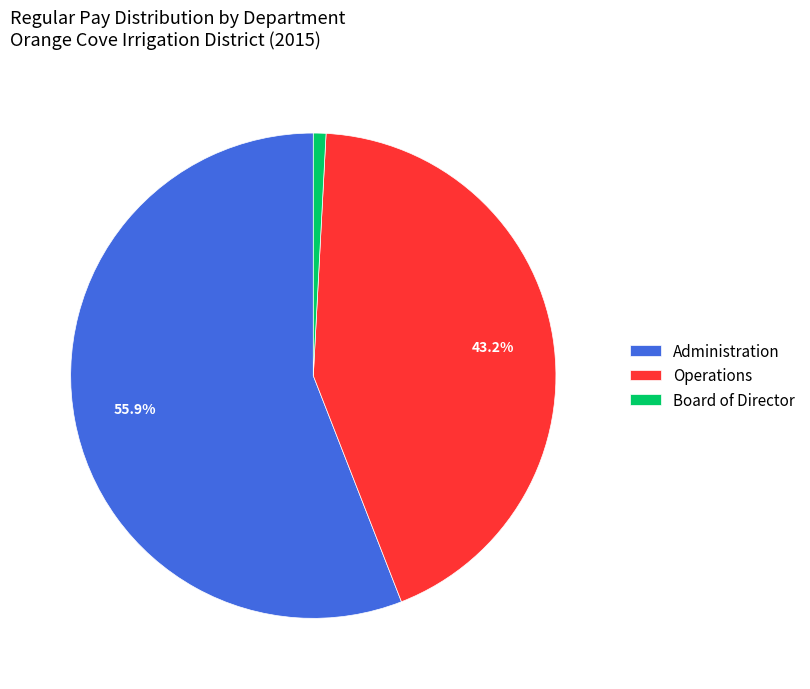

To the nearest percent, what is the average slice percentage?

33%